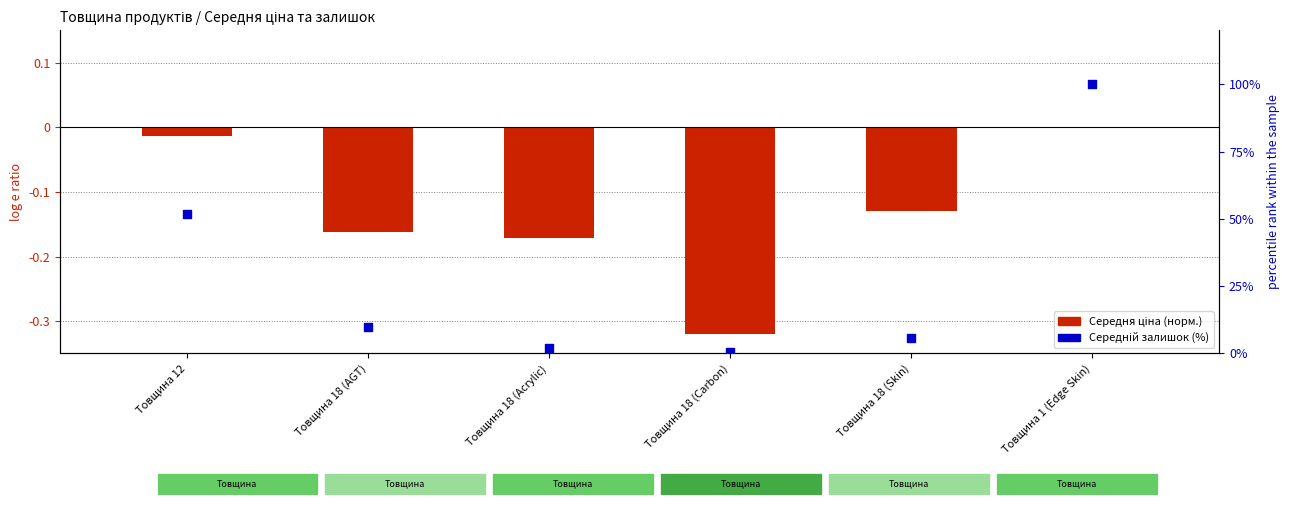

At which category is the sum across all series the highest?

Товщина 1 (Edge Skin)